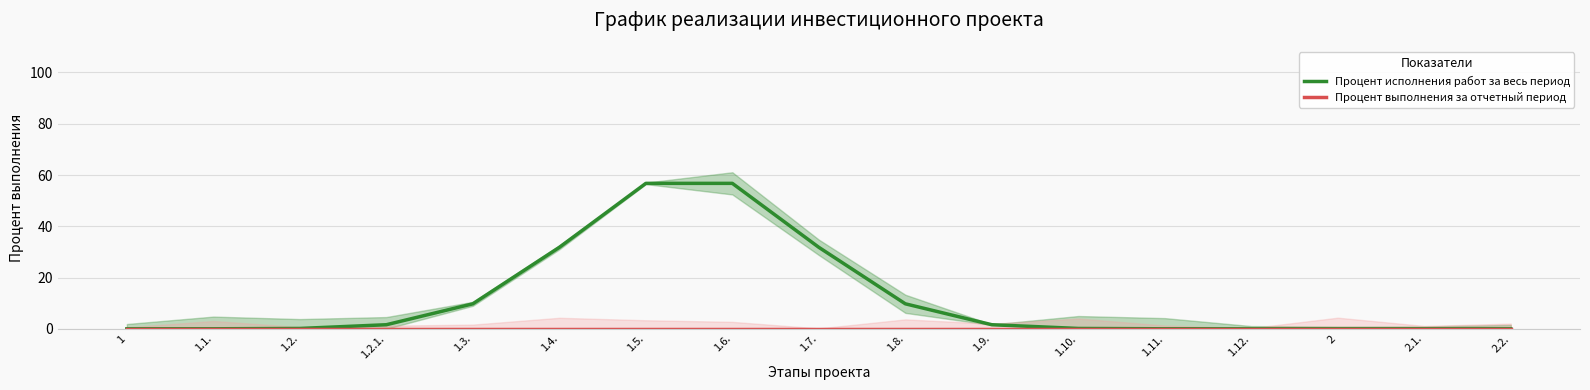

True or false: Процент исполнения работ за весь период and Процент выполнения за отчетный период cross at least once.

False